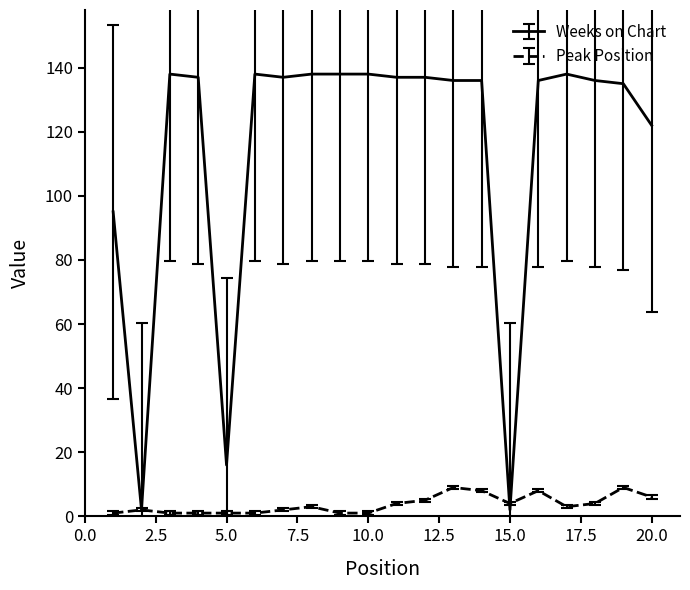

List the series in order of their peak value, highest first.

Weeks on Chart, Peak Position